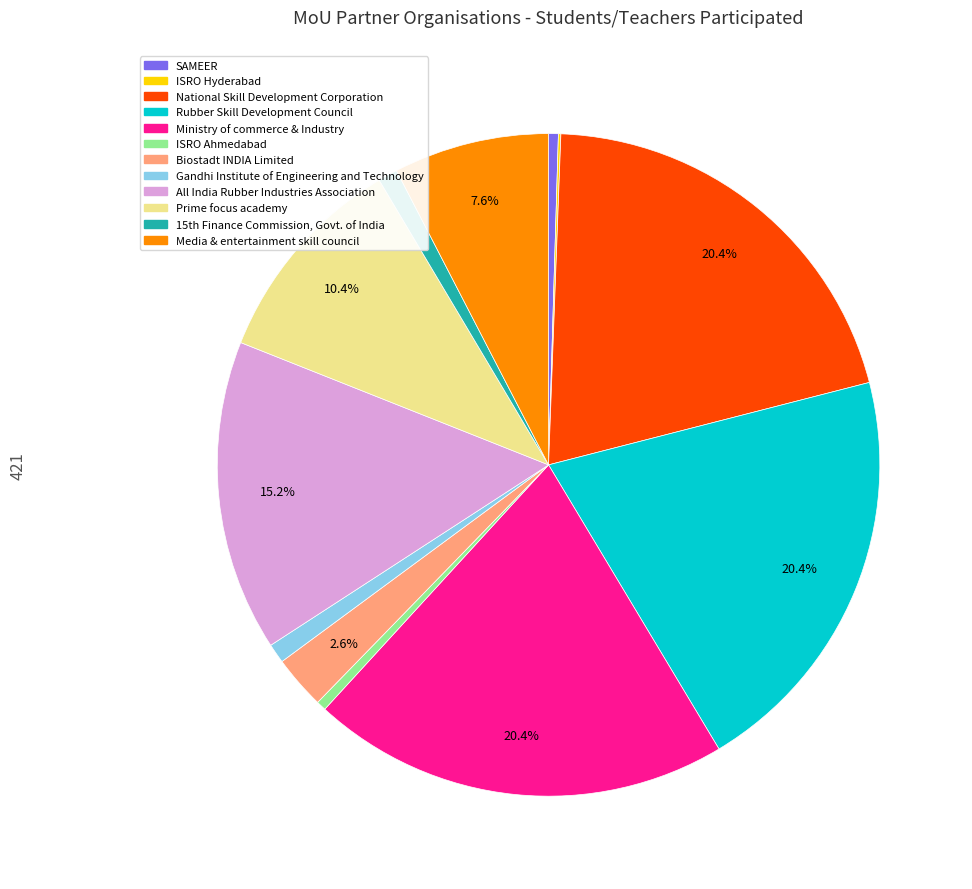

Does any single category account for the majority?

No